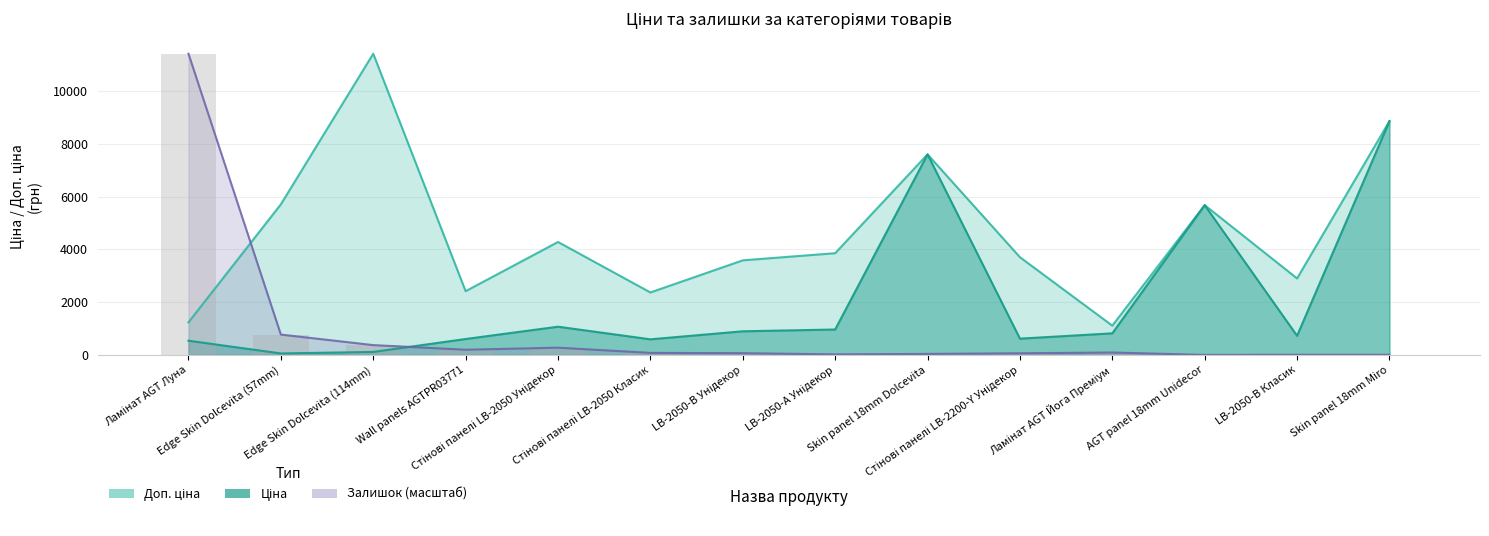

Which series has the largest range (max minus min)?

Залишок